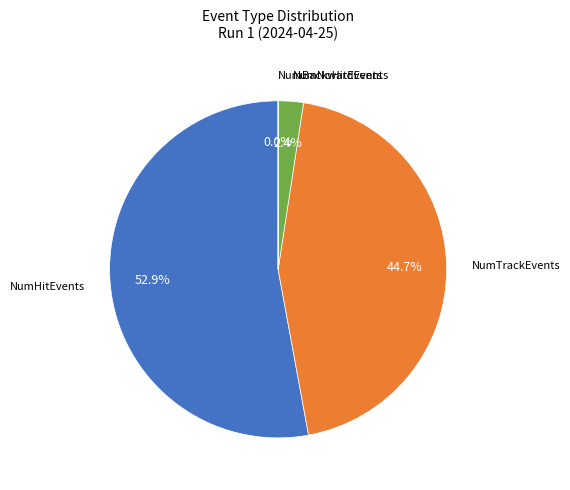

Is there a majority slice in this chart?

Yes